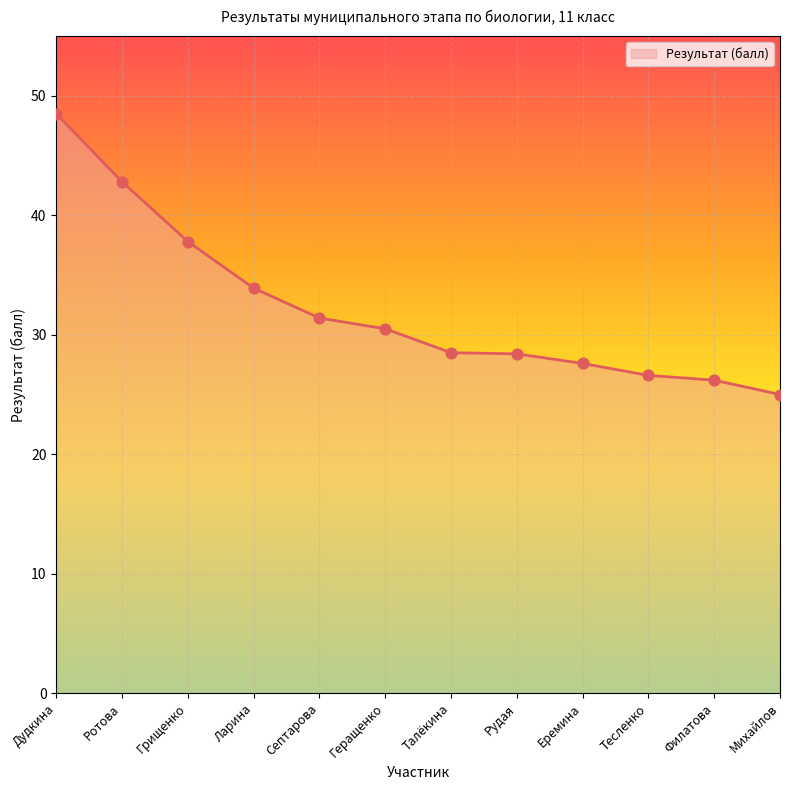

Which has a higher value, Талёкина or Грищенко?

Грищенко